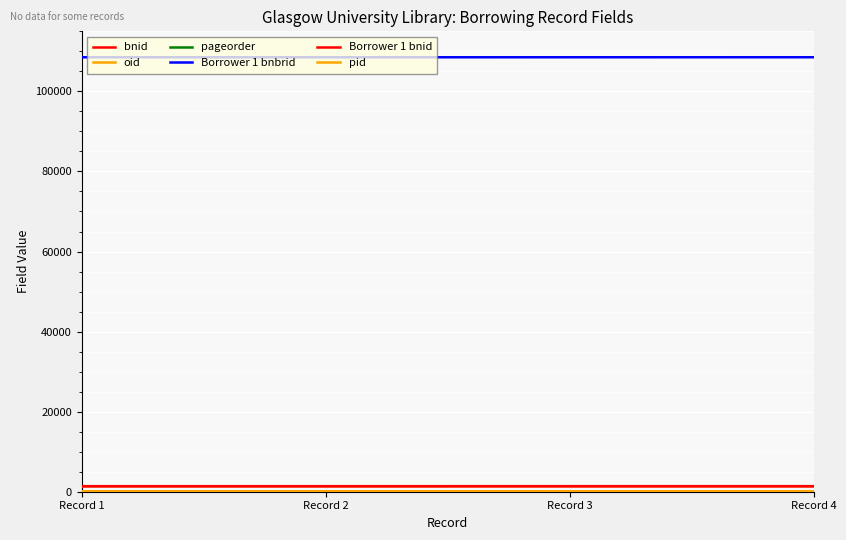

What is the sum of the pid values at Record 2 and Record 3?

213